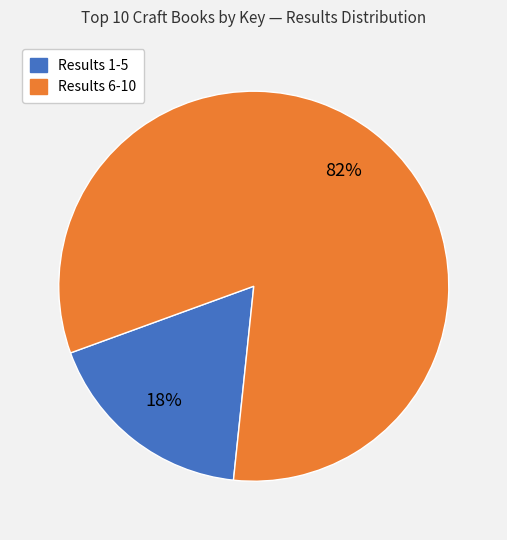

Is there any slice that represents more than half of the pie?

Yes